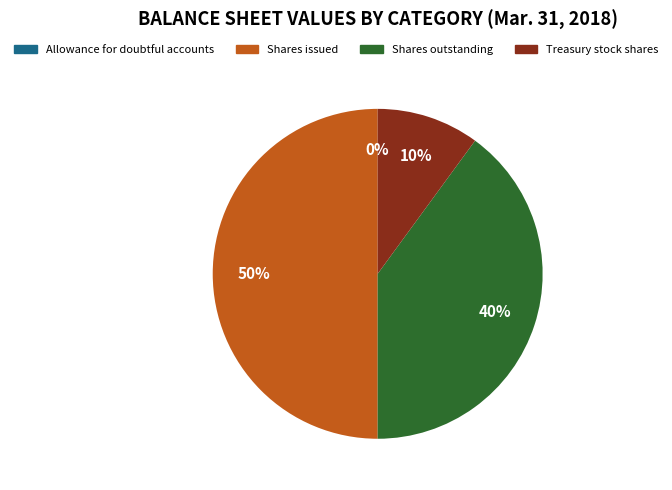

To the nearest percent, what is the average slice percentage?

25%